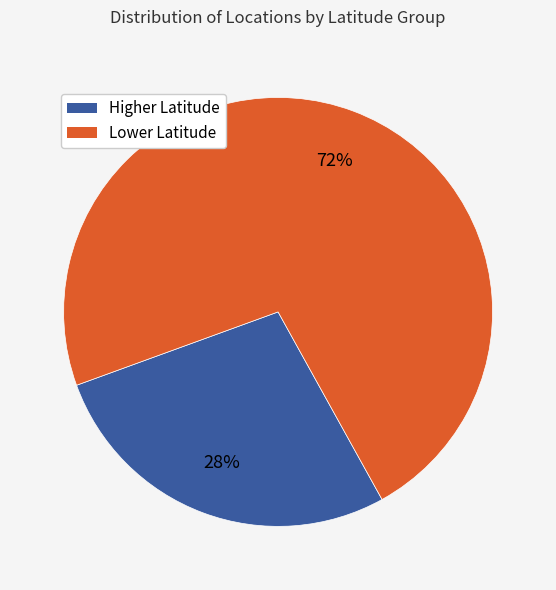

Count the number of slices in the pie.

2